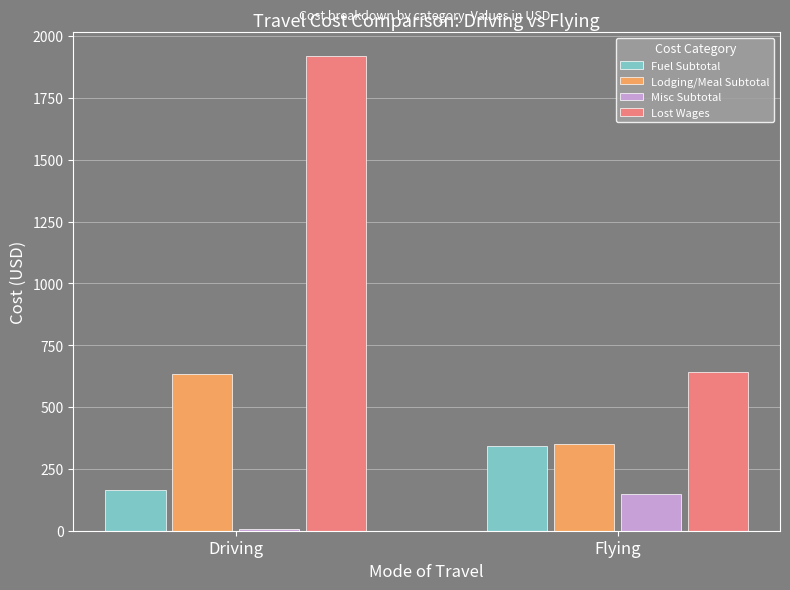

How many bars are there in each group?

4